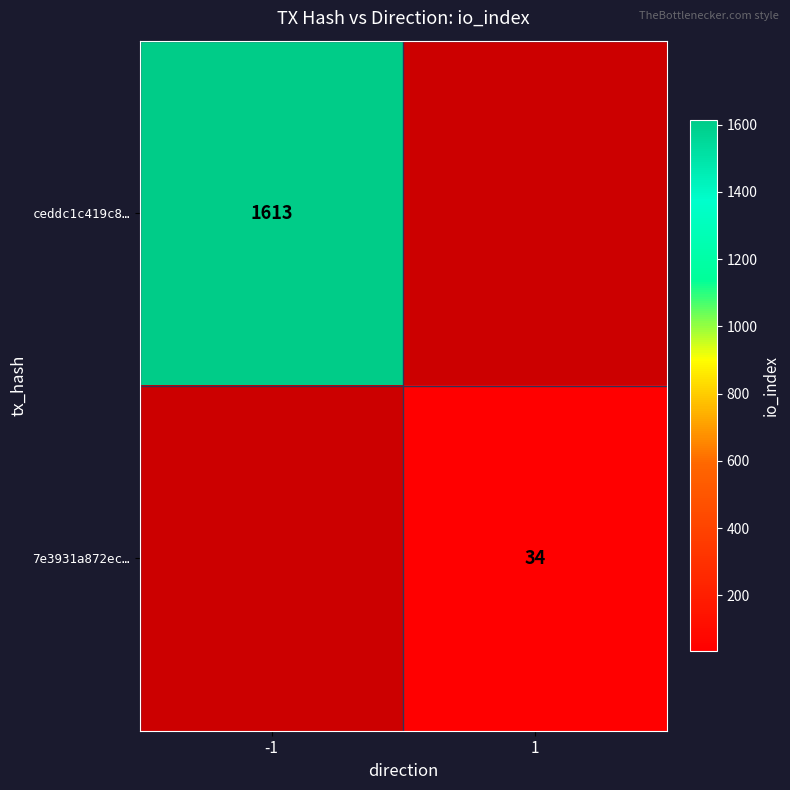

Is the value of 7e3931a872ec… at 1 greater than the value of ceddc1c419c8… at -1?

No